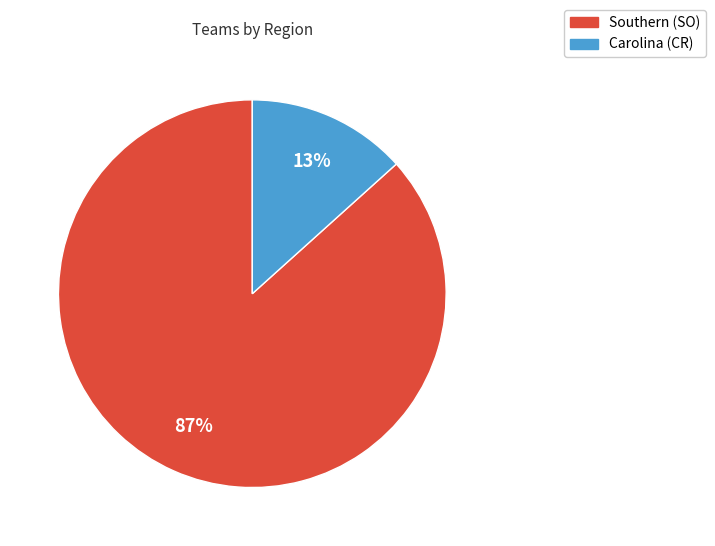

Count the number of slices in the pie.

2